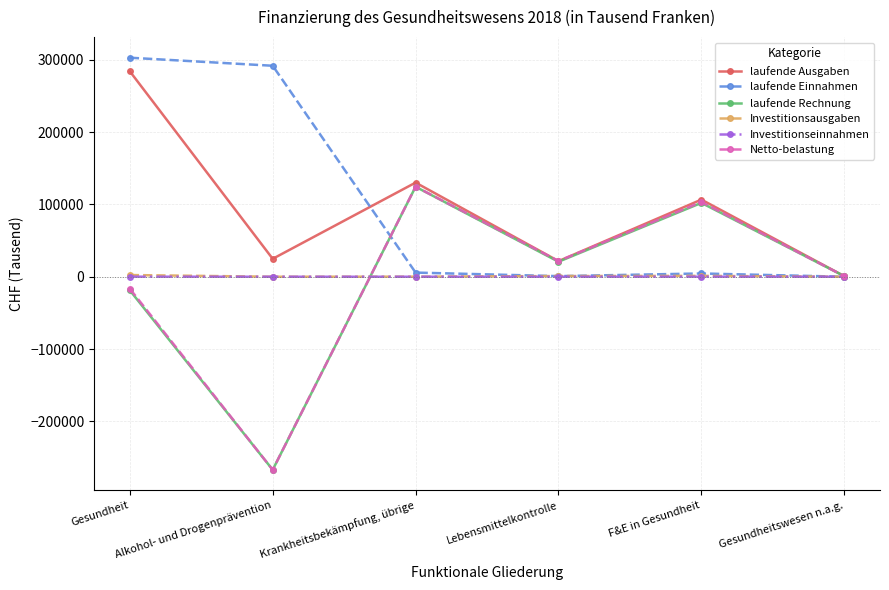

True or false: laufende Rechnung and Investitionsausgaben cross at least once.

True